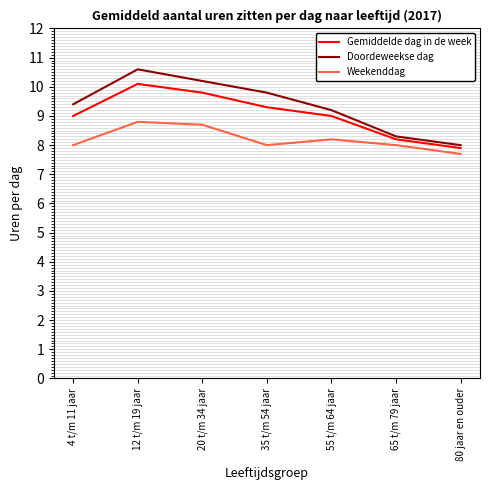

What is the sum of the Gemiddelde dag in de week values at 20 t/m 34 jaar and 80 jaar en ouder?

17.7